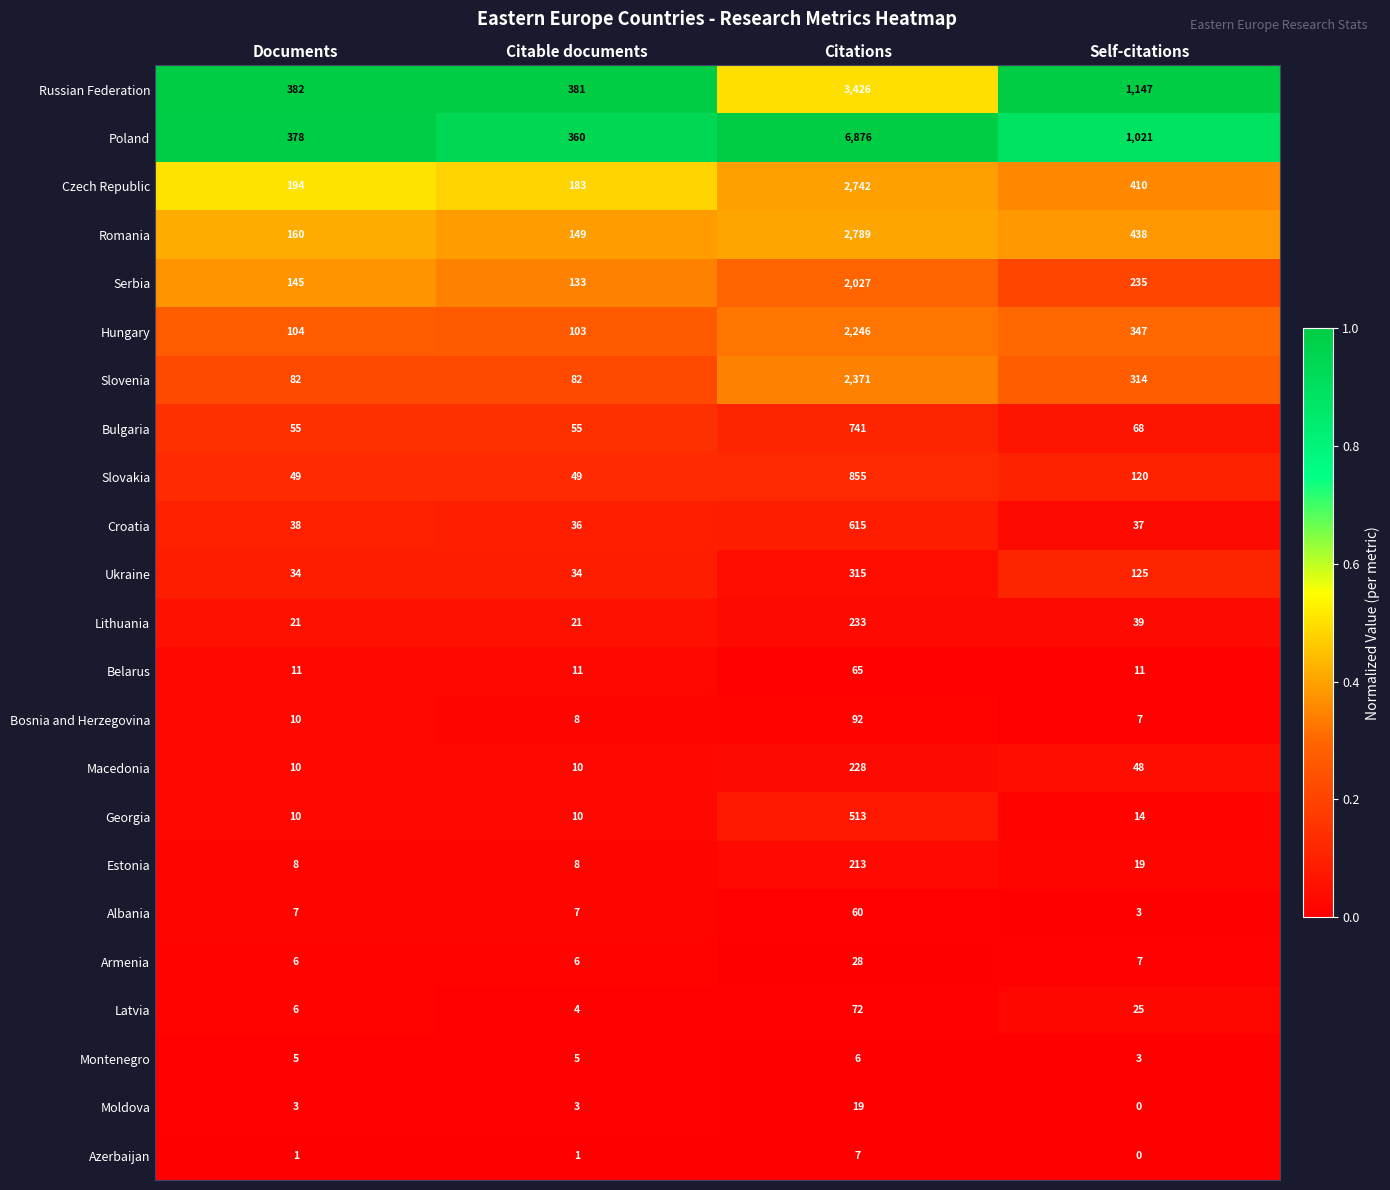

What is the lowest value of the Macedonia series?

10